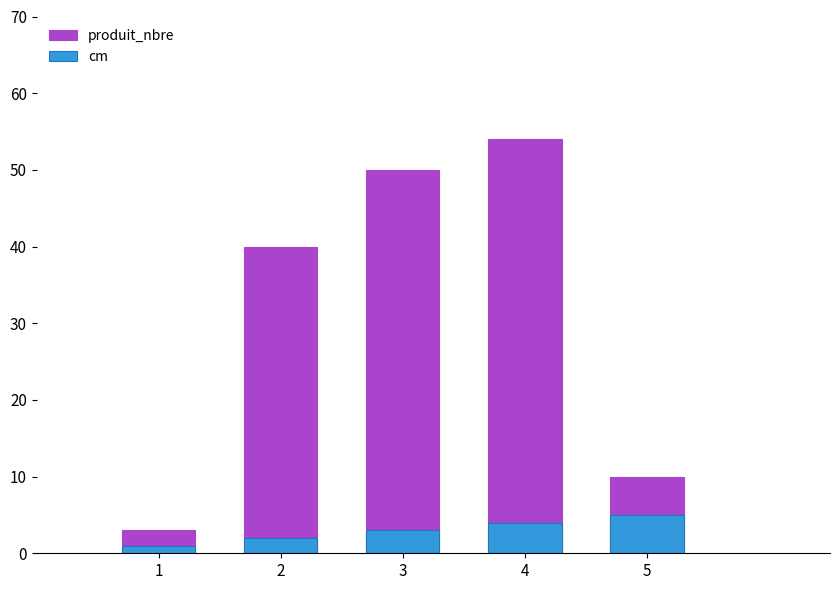

What are all the series names shown in the legend?

produit_nbre, cm